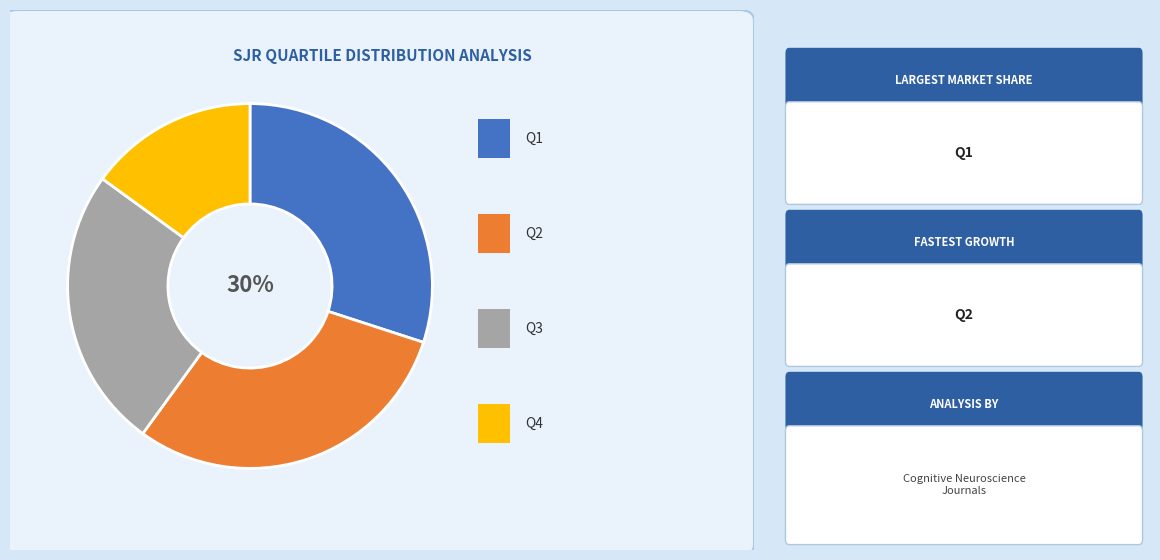

To the nearest percent, what is the difference between the largest and smallest slice percentages?

15%